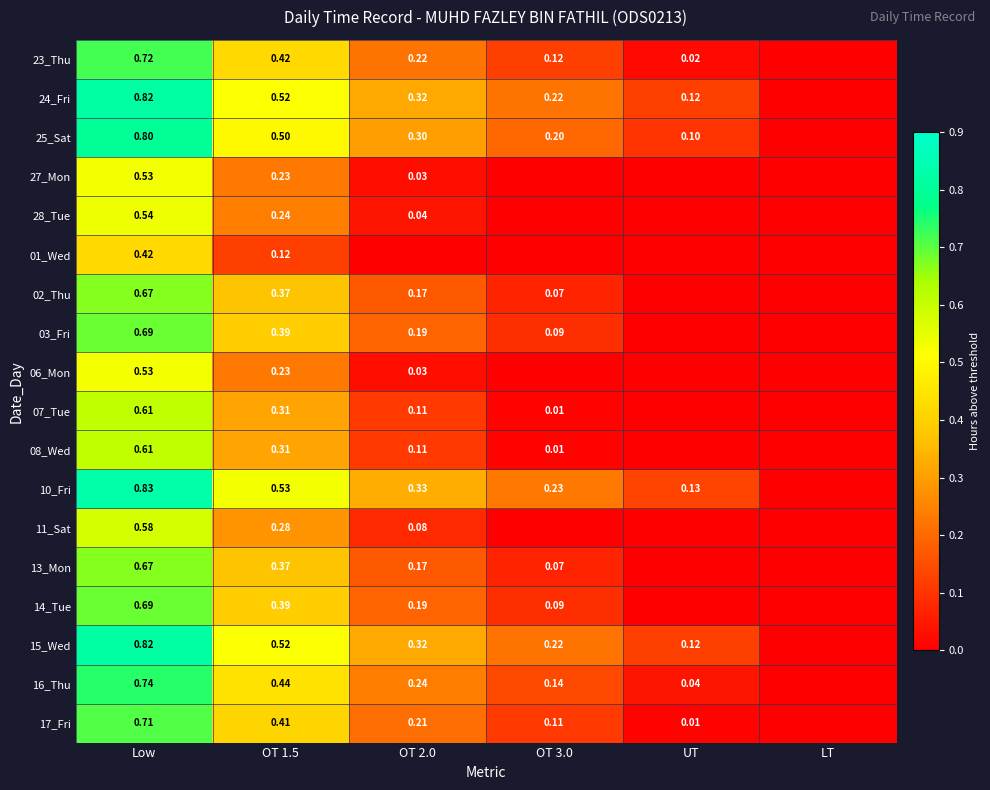

Where is 02_Thu nearest to the value 0?

UT